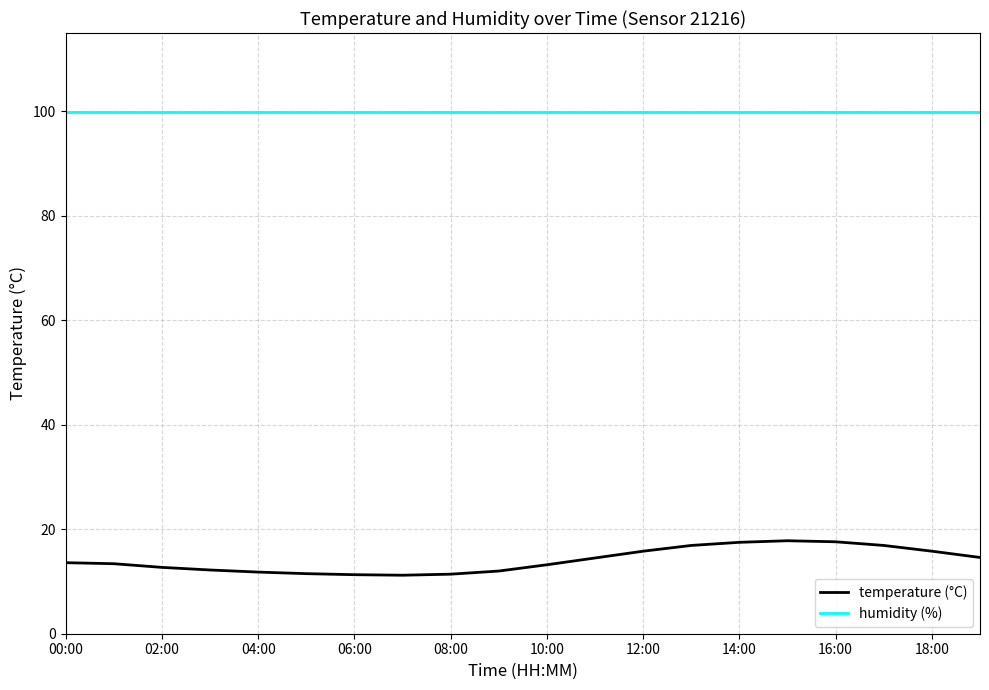

Rank the series by their maximum value, from lowest to highest.

temperature (°C), humidity (%)